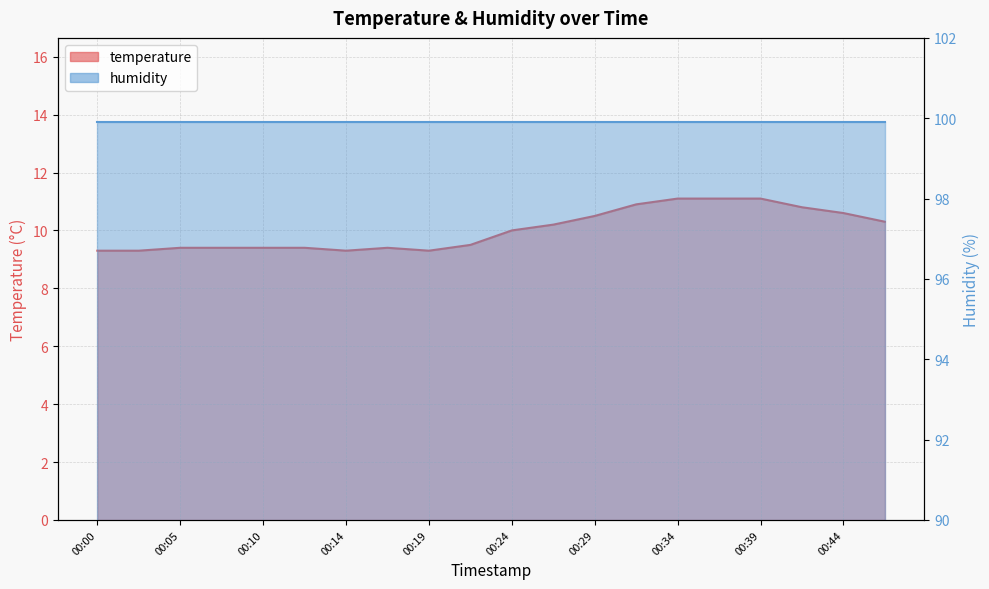

How many interior local peaks (higher than both neighbors) does the data have?

1